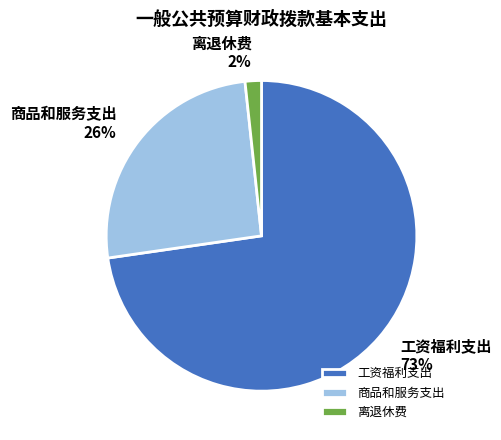

To the nearest percent, what is the difference between the 商品和服务支出 and 工资福利支出 slice percentages?

47%